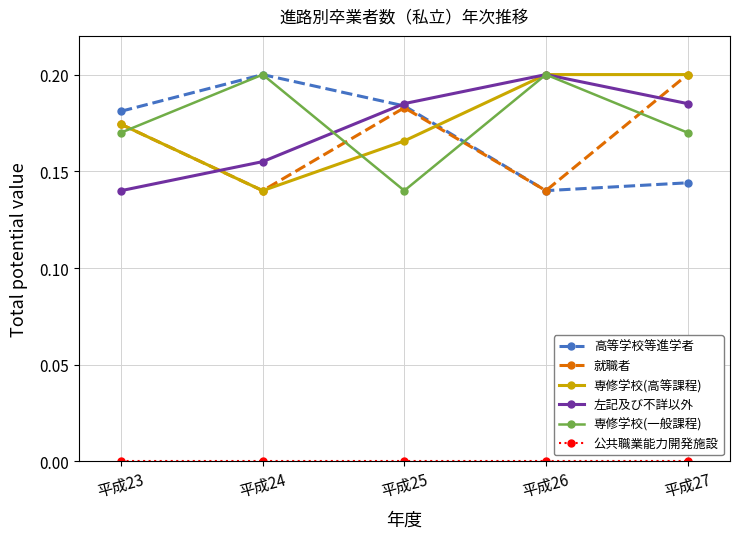

Is the value of 左記及び不詳以外 at 平成27 greater than the value of 専修学校(高等課程) at 平成25?

Yes